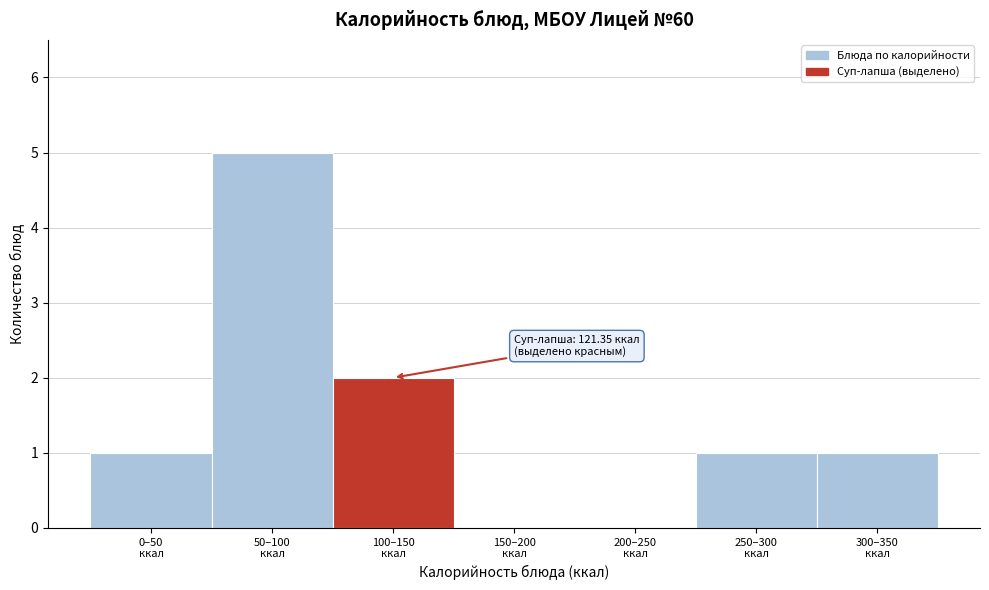

What is the maximum value shown in the chart?

5